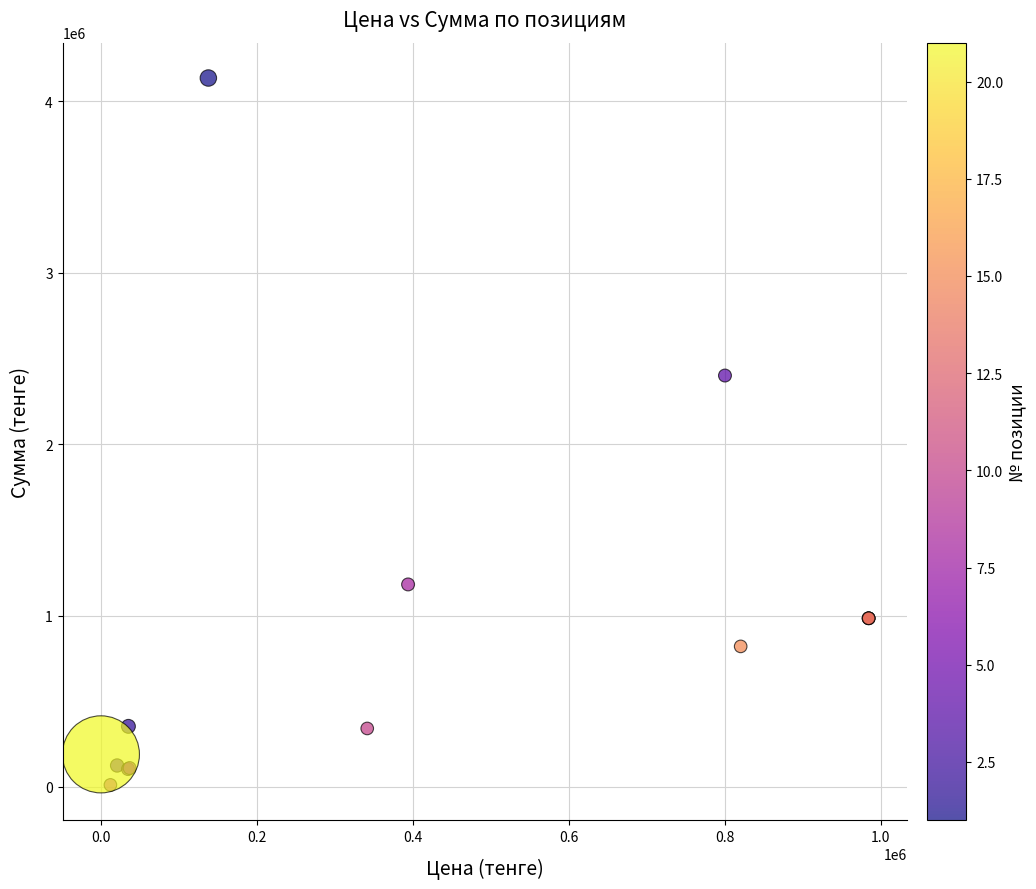

What Y value in the scatter plot is closest to 2074656?

2400882.0